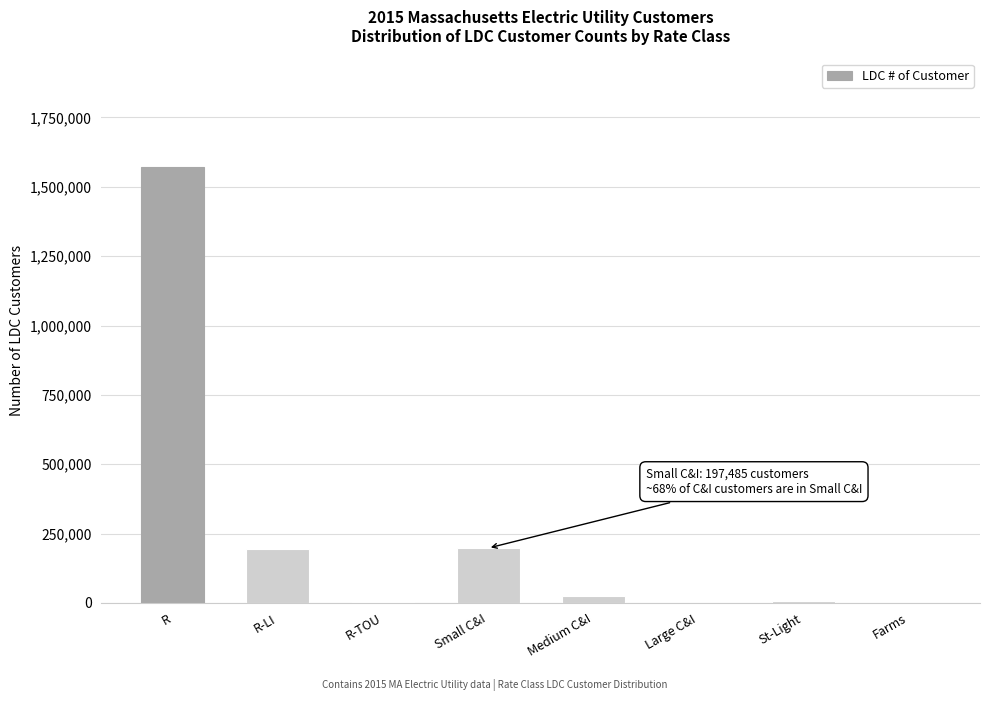

What is the sum of all values?

1995396